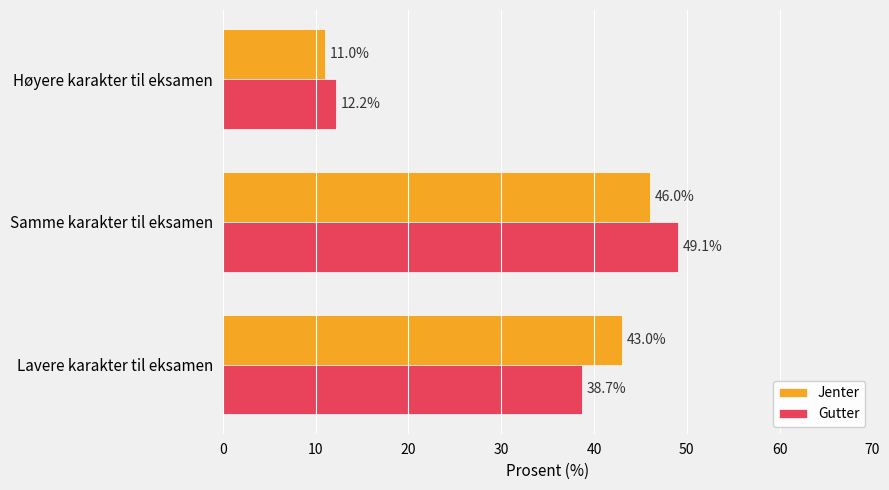

How many data points in Jenter are less than 43?

1